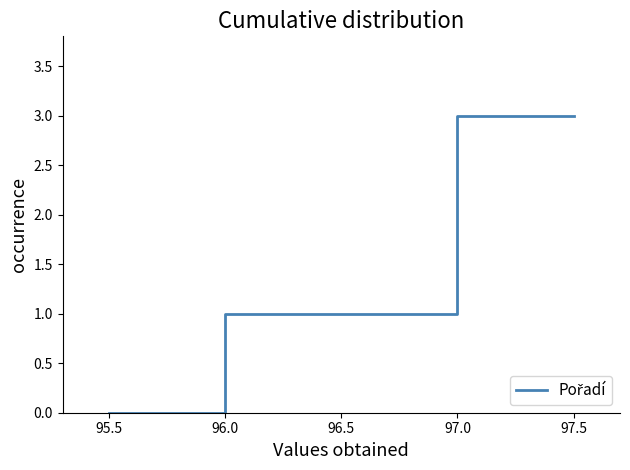

How many positive values are there?

3